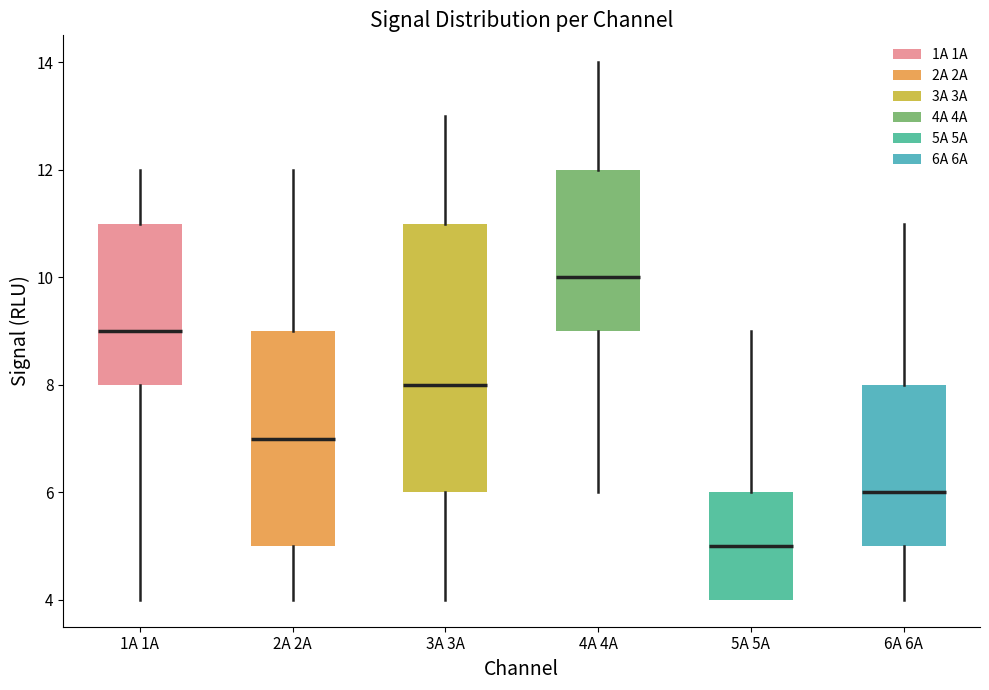

Reading left to right, transcribe this box plot: for each box, give where its median line is, the range the box spans, and where its two whiskers end, as read against the y-axis. The values are not printed on the chart, so give them approximately, as read against the axis.

1A 1A: median 9, box 8 to 11, whiskers 4 to 12
2A 2A: median 7, box 5 to 9, whiskers 4 to 12
3A 3A: median 8, box 6 to 11, whiskers 4 to 13
4A 4A: median 10, box 9 to 12, whiskers 6 to 14
5A 5A: median 5, box 4 to 6, whiskers 4 to 9
6A 6A: median 6, box 5 to 8, whiskers 4 to 11